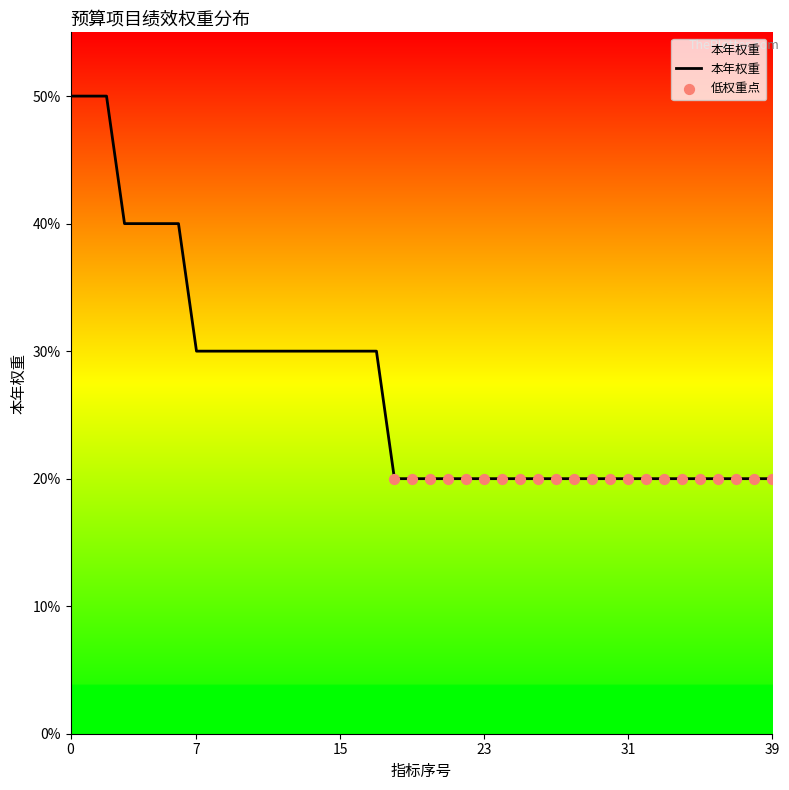

What is the greatest value displayed?

50